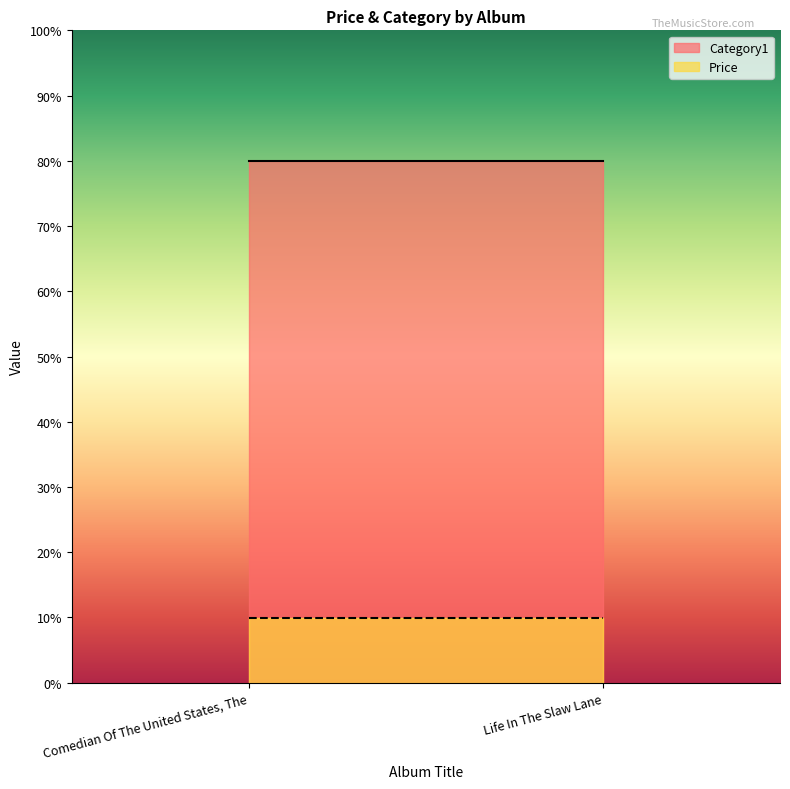

The Category1 series shows 129.9 at Comedian Of The United States, The. True or false?

False